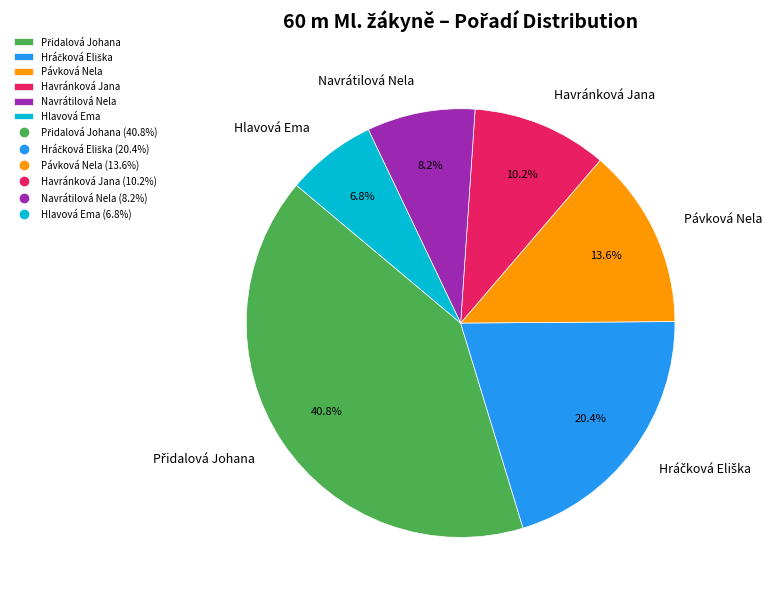

What is the smallest slice in the pie chart?

Hlavová Ema